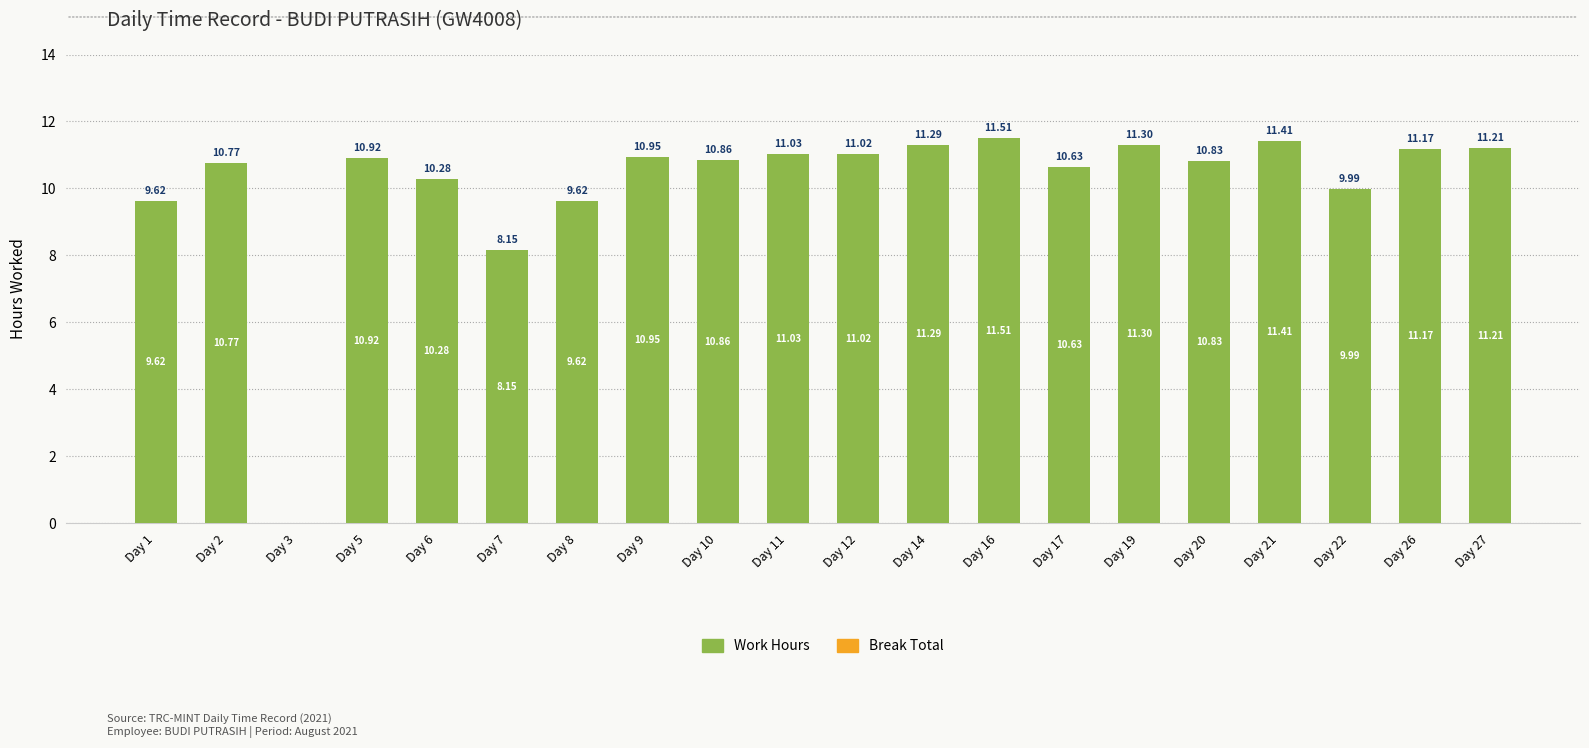

Between Day 26 and Day 27, which is larger?

Day 27